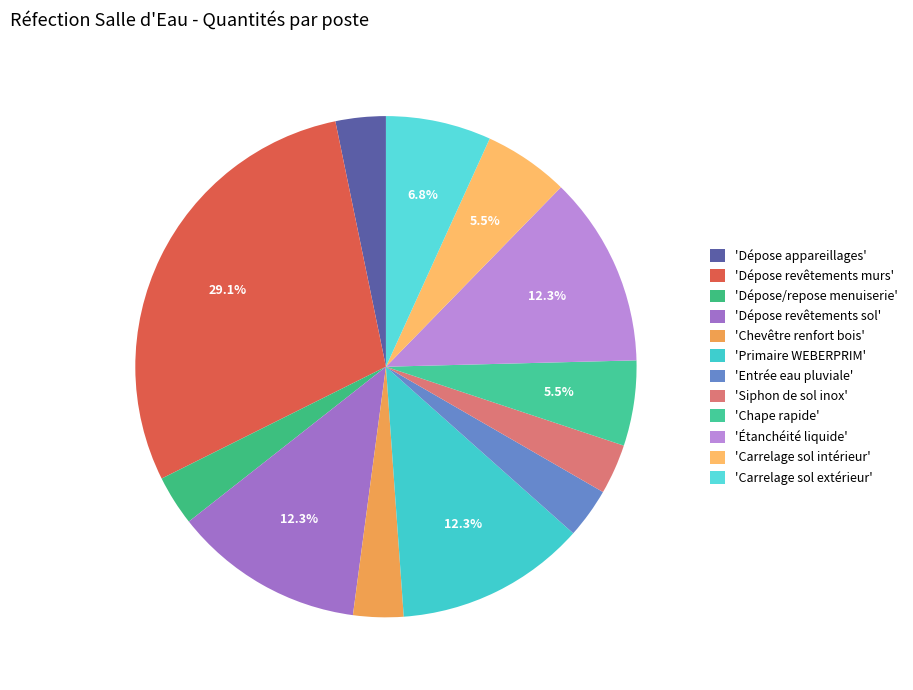

Count the number of slices in the pie.

12